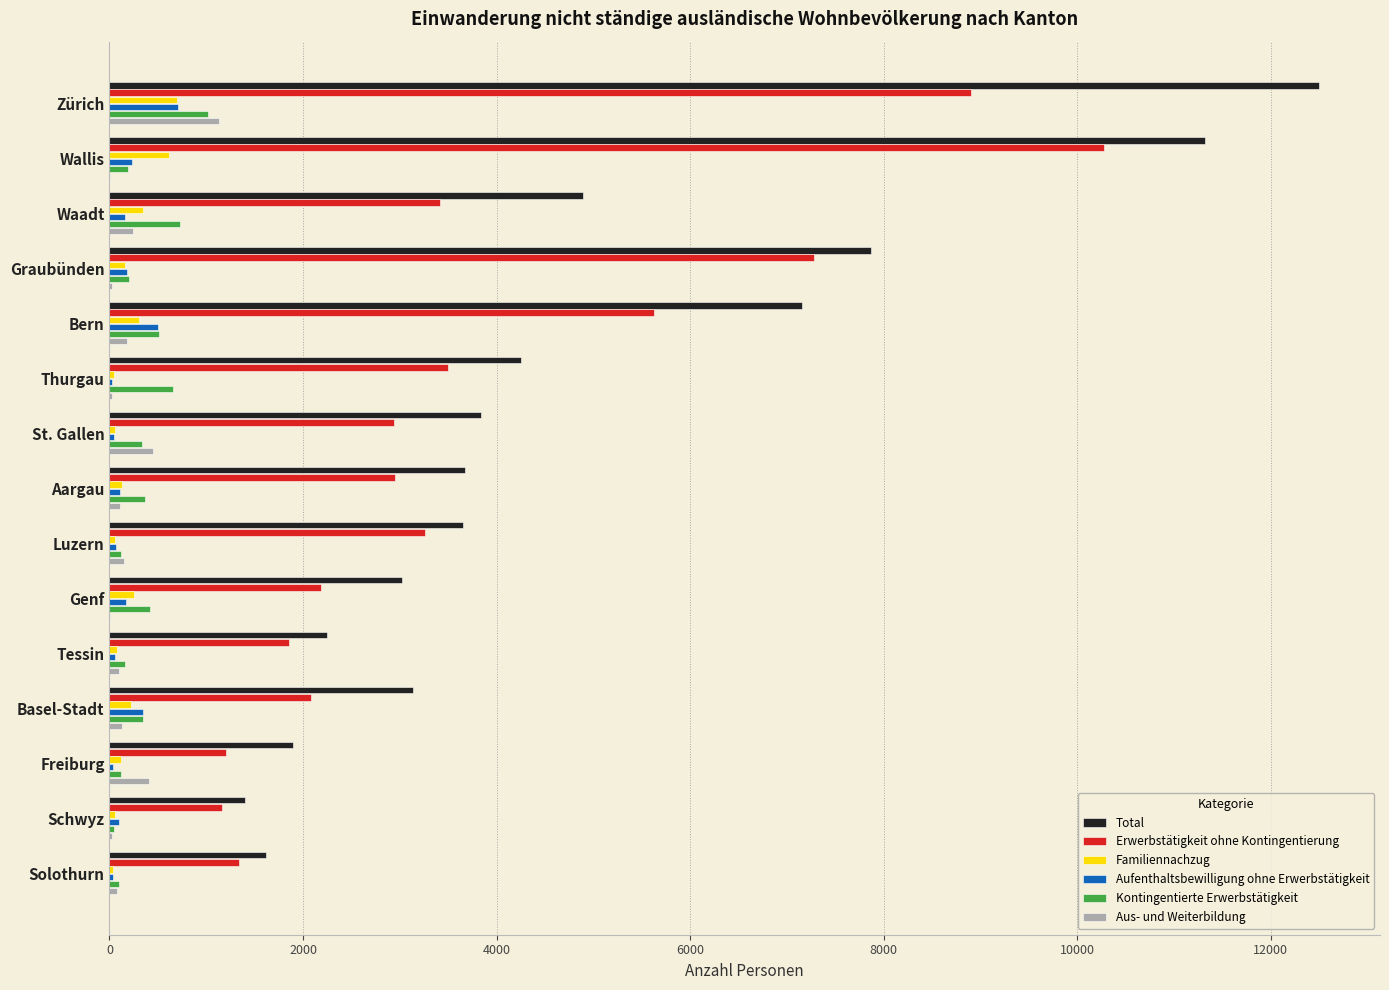

How many categories are shown in the chart?

15